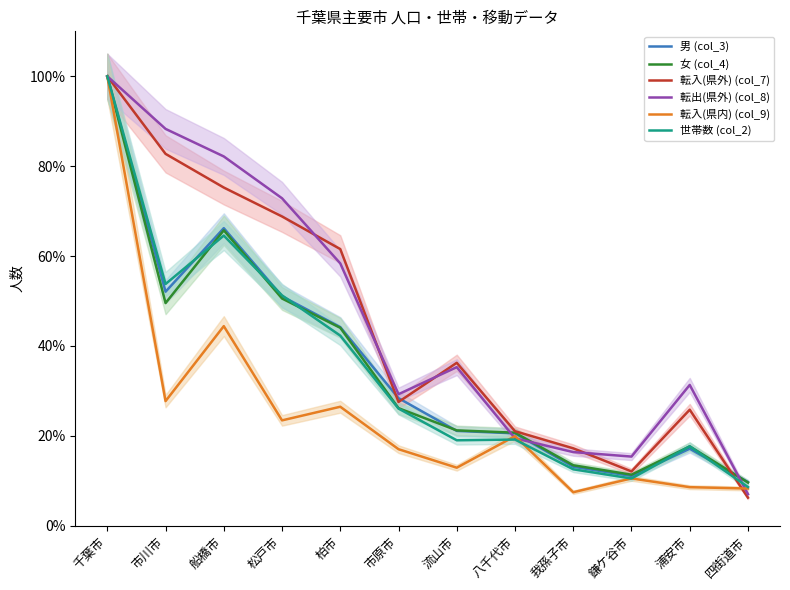

Reading left to right, transcribe all the data shown in this chart.

男 (col_3): 100.0	52.1	66.2	51.0	44.2	28.4	21.1	20.5	13.1	11.1	17.1	9.7
女 (col_4): 100.0	49.5	65.7	50.6	44.0	26.2	21.2	20.7	13.5	11.4	17.6	9.6
転入(県外) (col_7): 100.0	82.7	75.2	68.8	61.6	27.5	36.2	21.0	17.2	12.1	25.8	6.2
転出(県外) (col_8): 100.0	88.3	82.2	72.9	58.4	29.3	35.3	19.5	16.4	15.4	31.3	7.0
転入(県内) (col_9): 100.0	27.7	44.4	23.4	26.5	17.0	12.9	19.9	7.5	10.5	8.6	8.3
世帯数 (col_2): 100.0	53.8	64.6	51.3	42.3	26.1	19.0	19.2	12.6	10.5	17.7	8.6